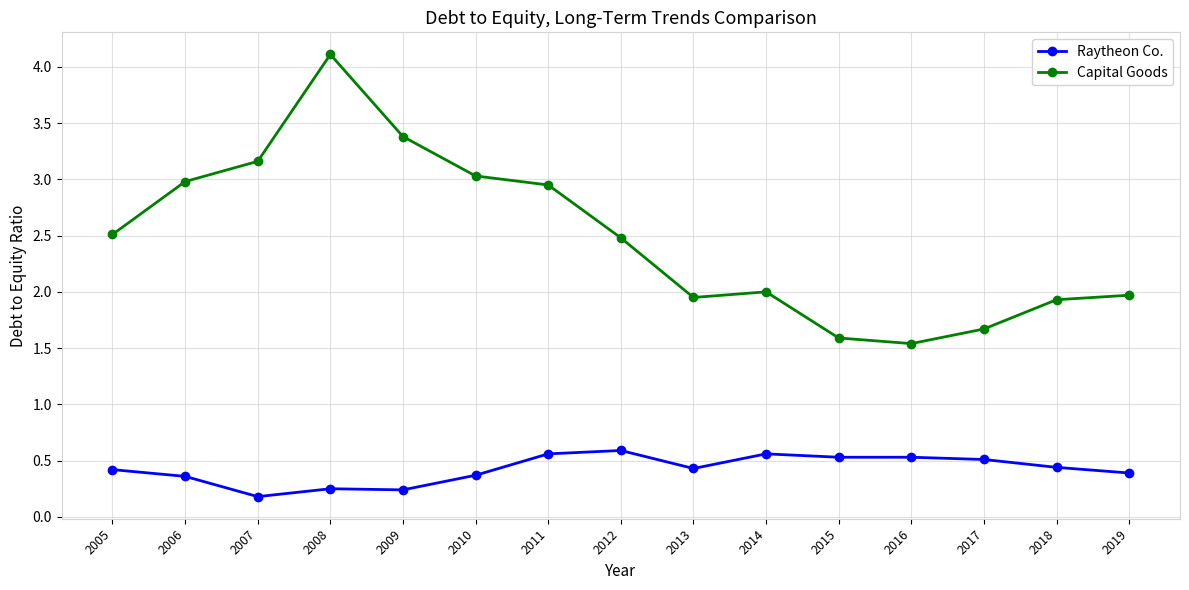

True or false: Raytheon Co. and Capital Goods cross at least once.

False